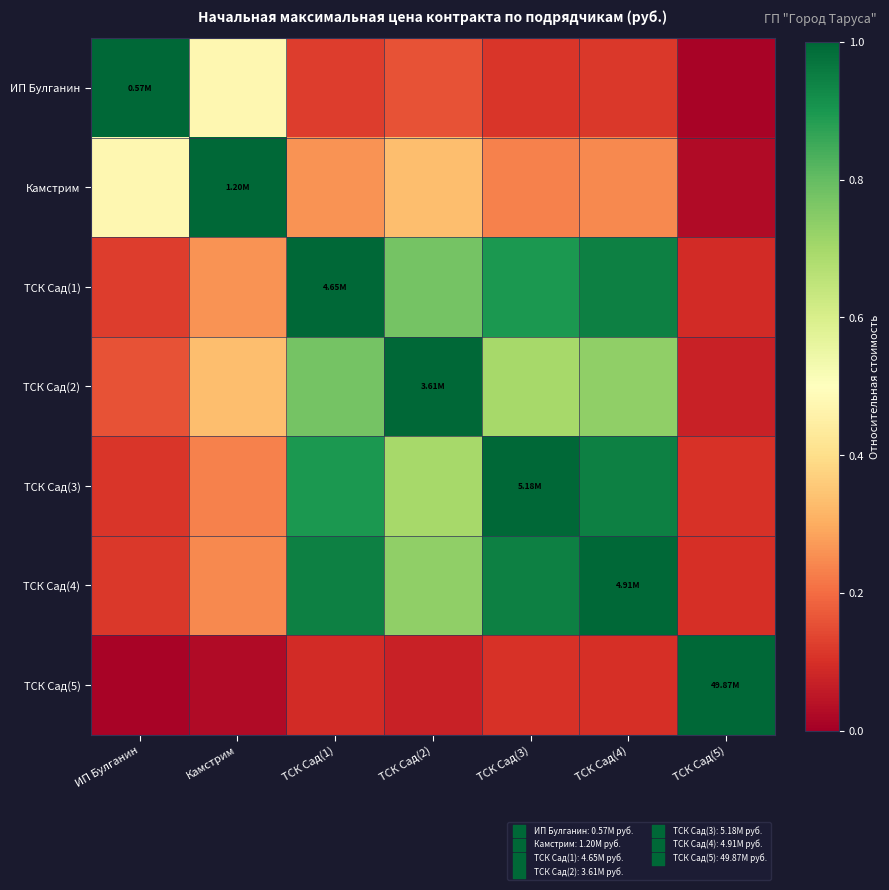

At how many categories does at least one series exceed 0?

7